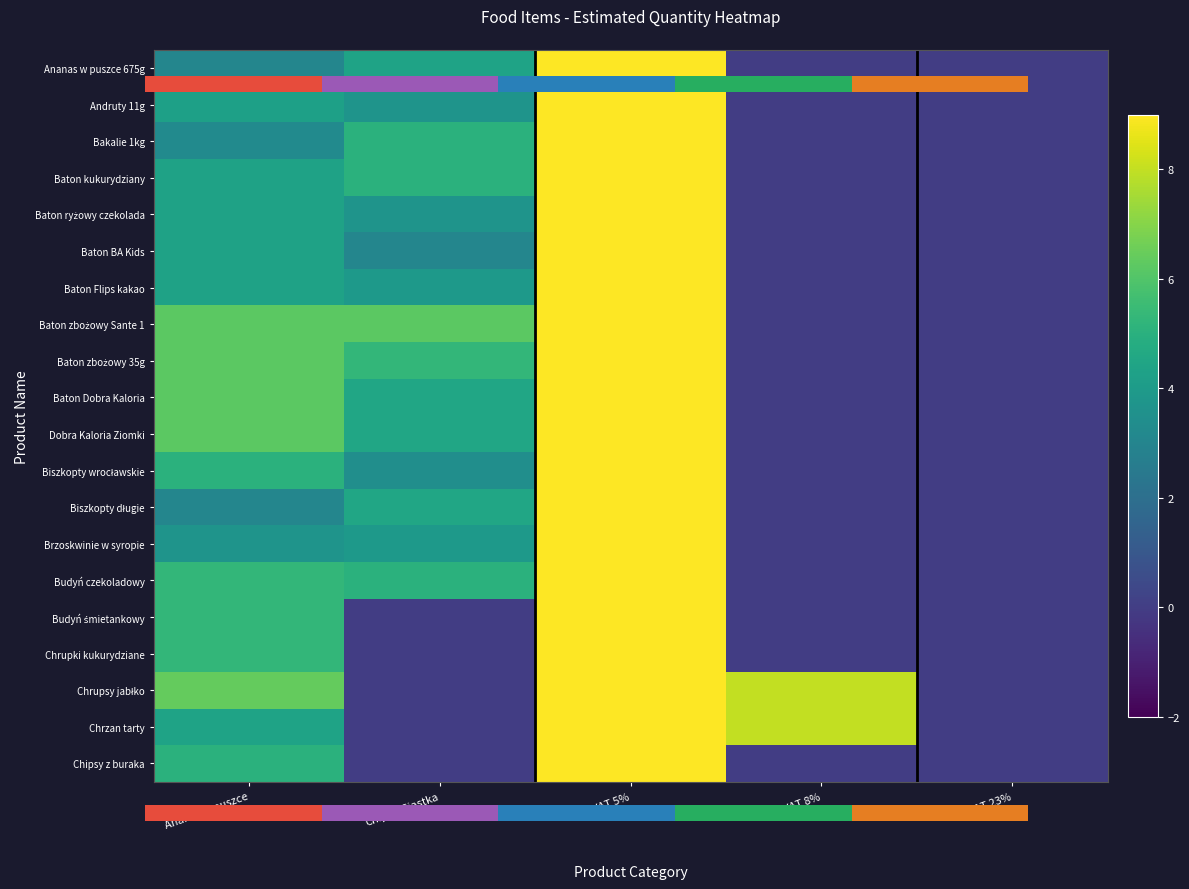

Rank the categories by Biszkopty długie value from highest to lowest.

VAT 5%, Chipsy/Ciastka, Ananas w puszce, VAT 8%, VAT 23%